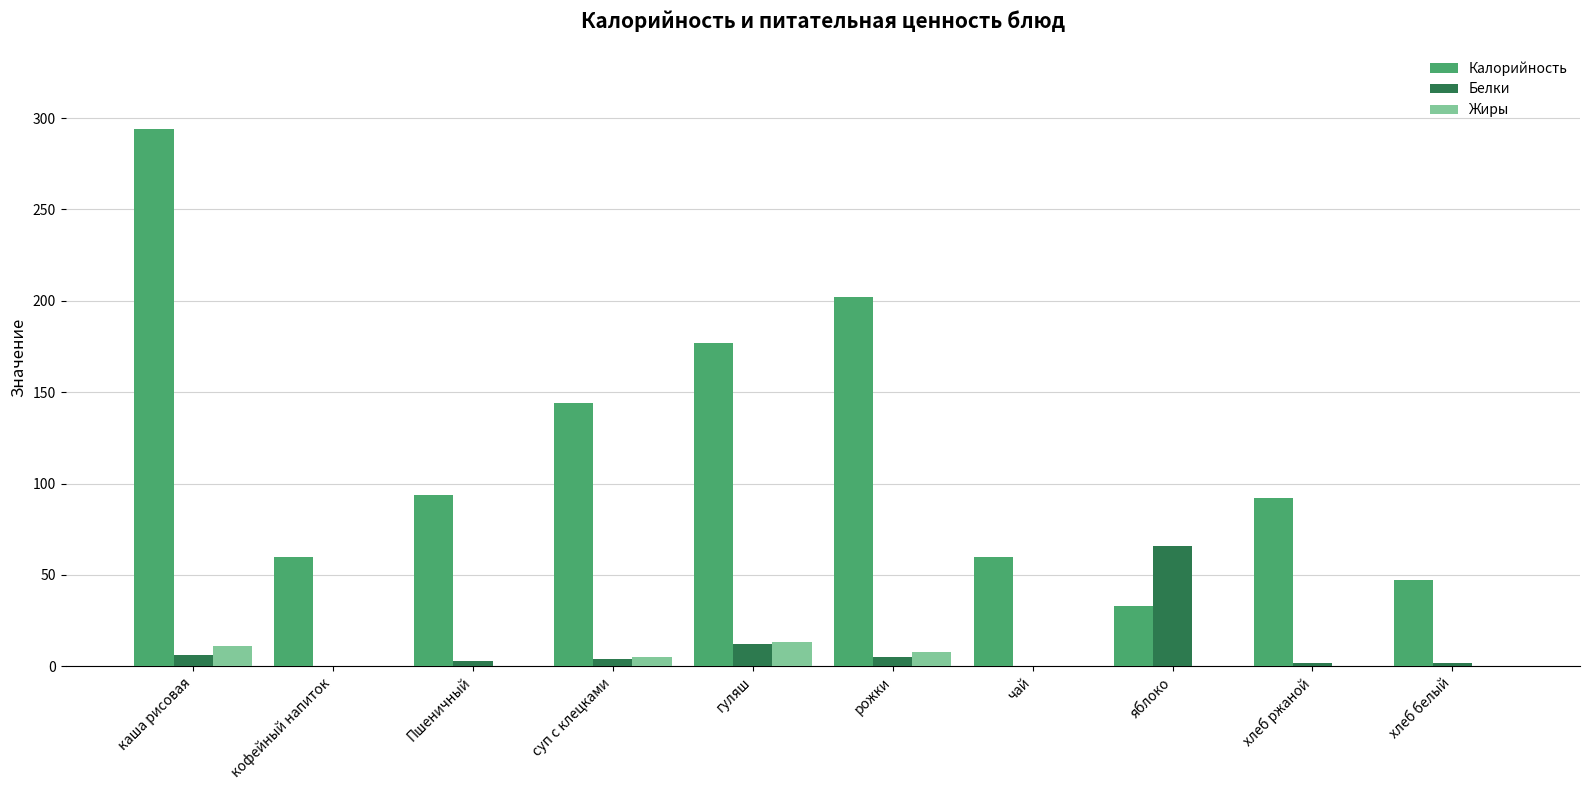

At which label does Калорийность first exceed 94?

каша рисовая